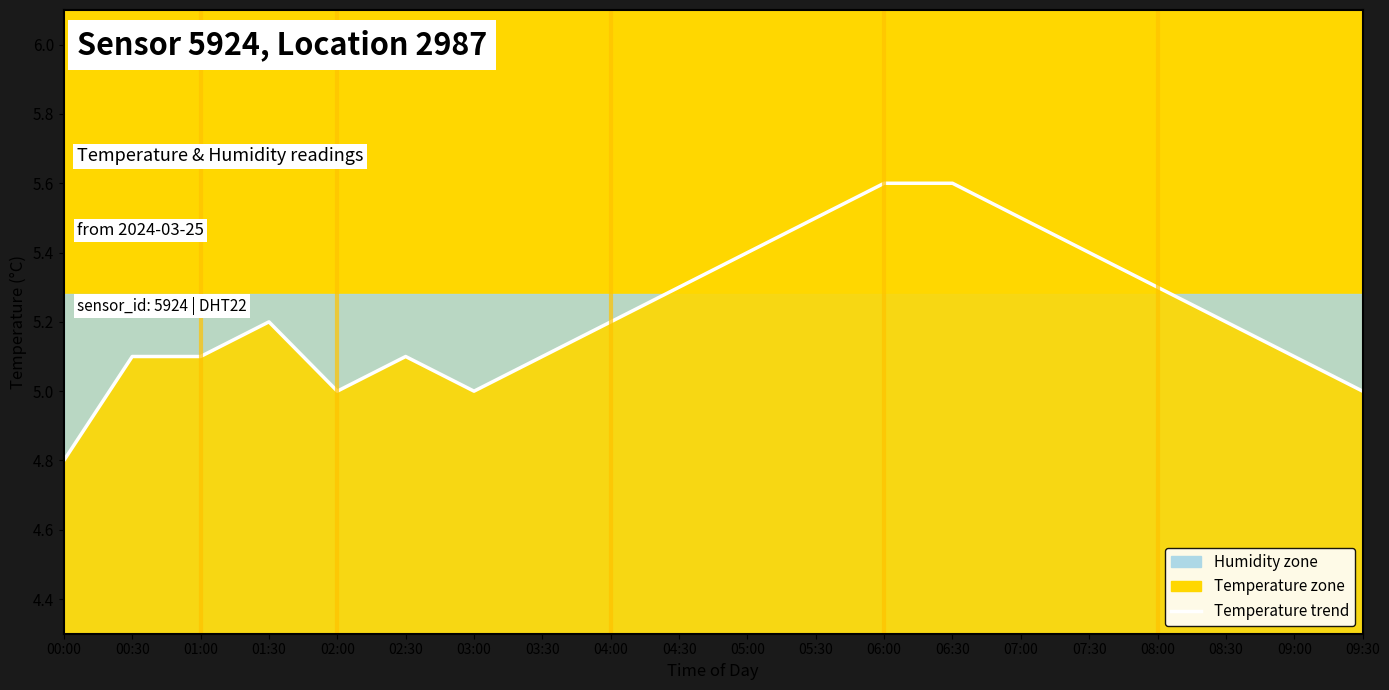

At which category does the chart reach its peak across all series?

06:00